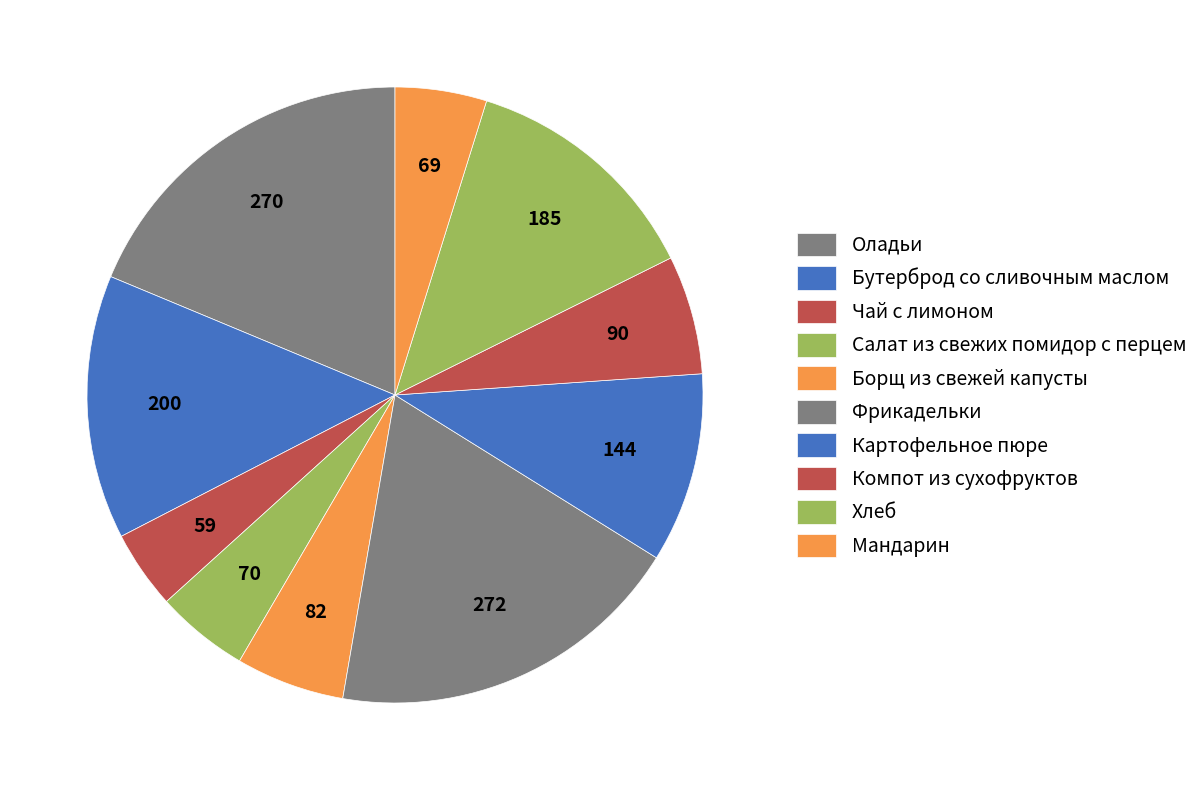

What is the smallest slice in the pie chart?

Чай с лимоном